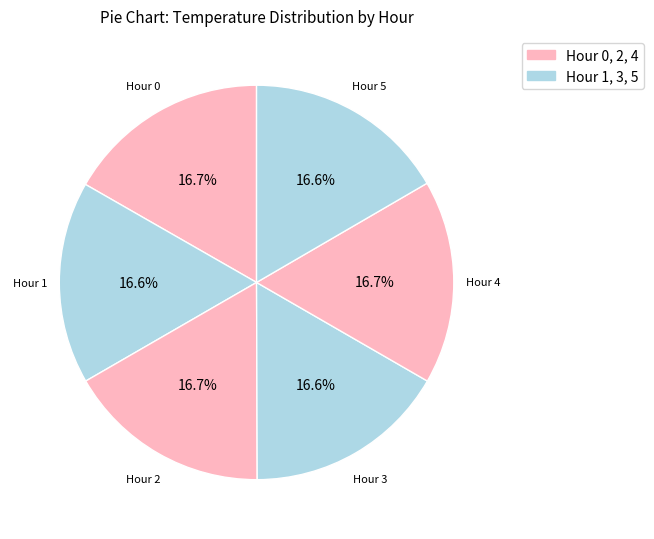

What percentage is NOT represented by Hour 1?

83.4%